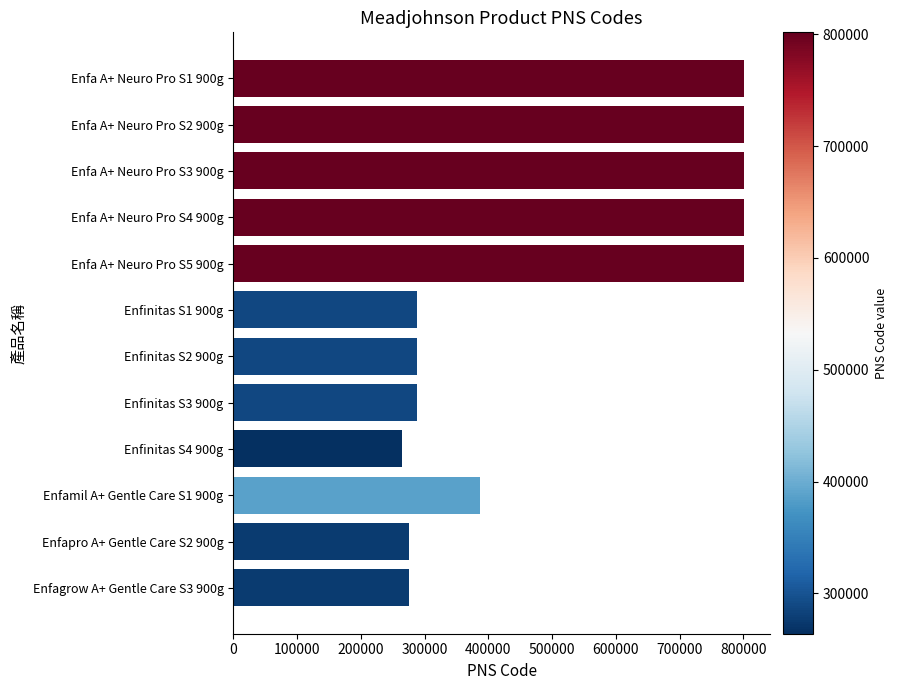

Is it true that the value at Enfapro A+ Gentle Care S2 900g is 275314?

True